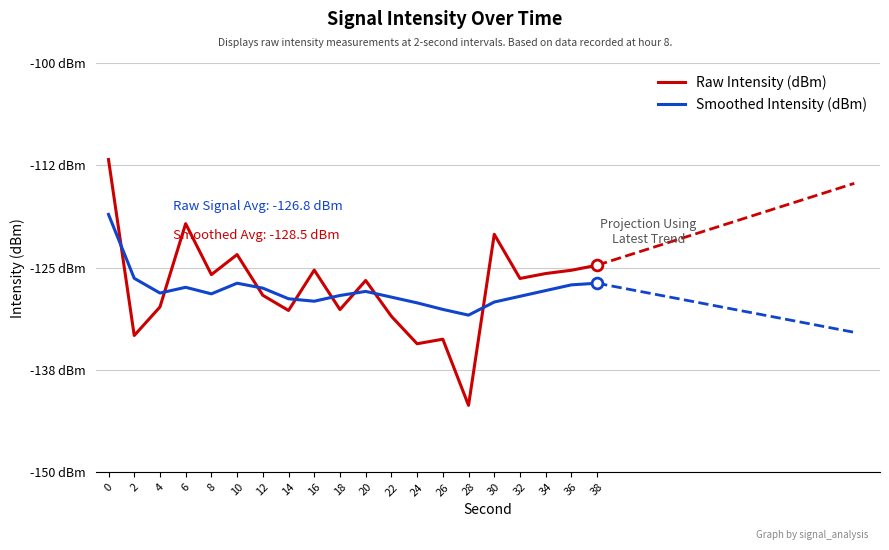

Is the value of Smoothed Intensity (dBm) at 2 greater than the value of Raw Intensity (dBm) at 28?

Yes